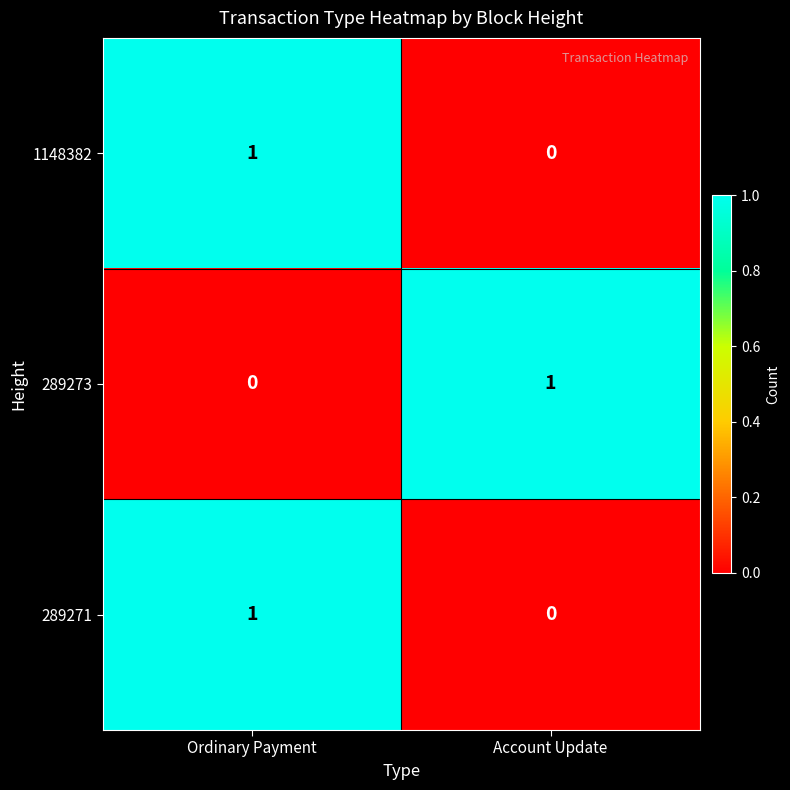

At which label does 289271 reach its peak?

Ordinary Payment